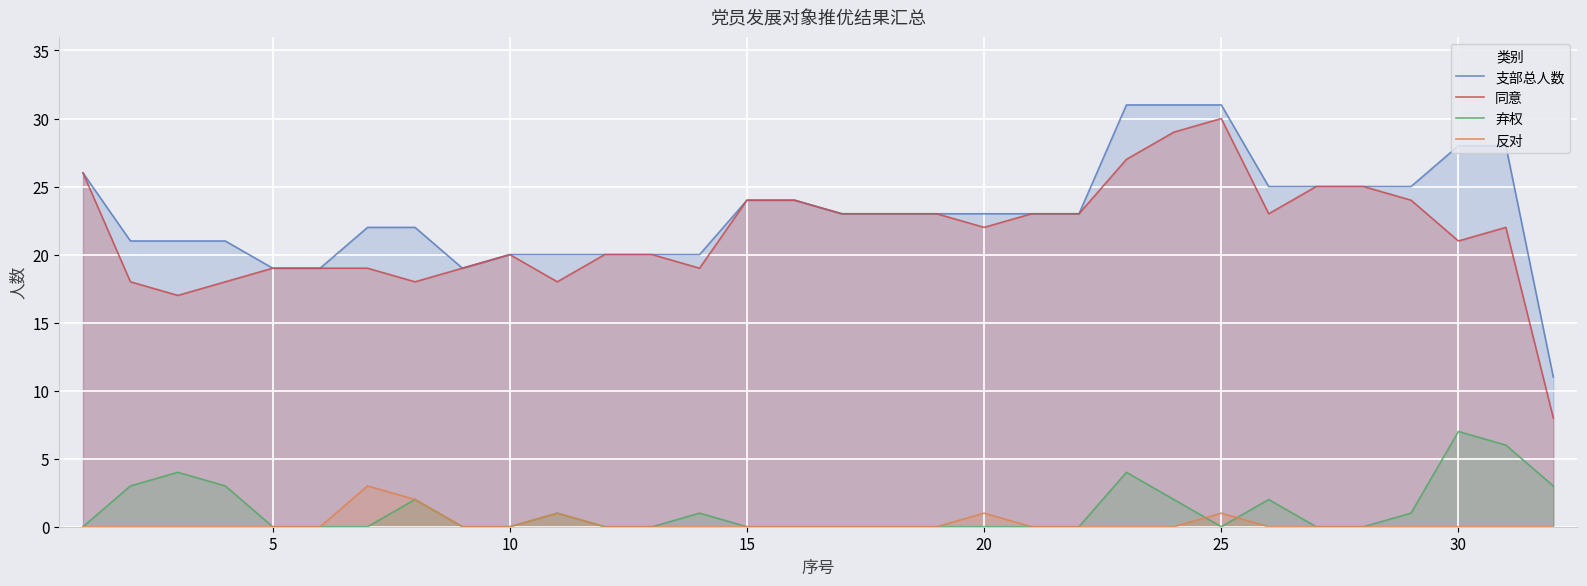

True or false: 弃权 has more than 1 points higher than both neighbors.

True